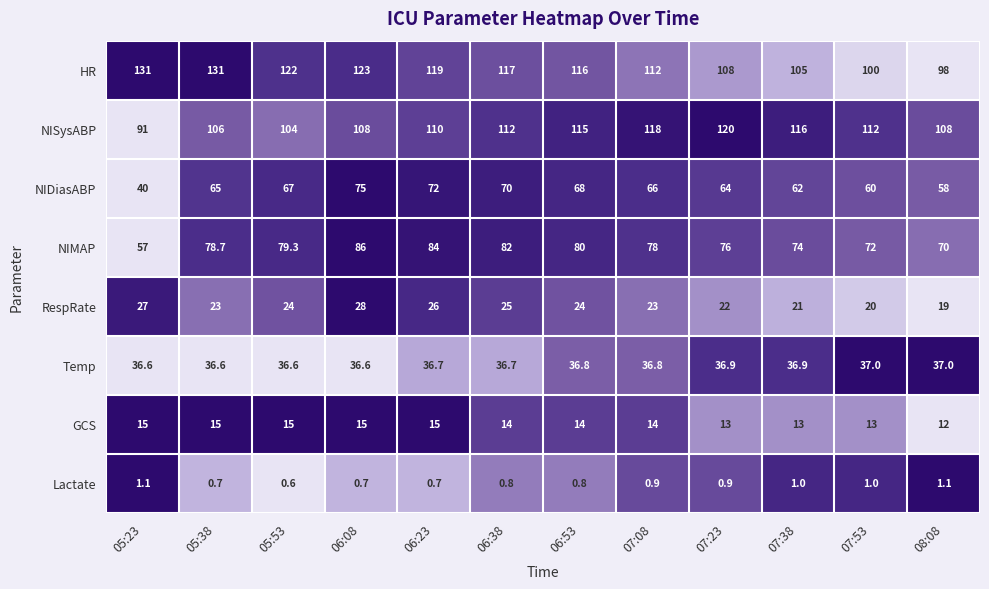

Rank the series at 07:23 from lowest to highest value.

Lactate, GCS, RespRate, Temp, NIDiasABP, NIMAP, HR, NISysABP